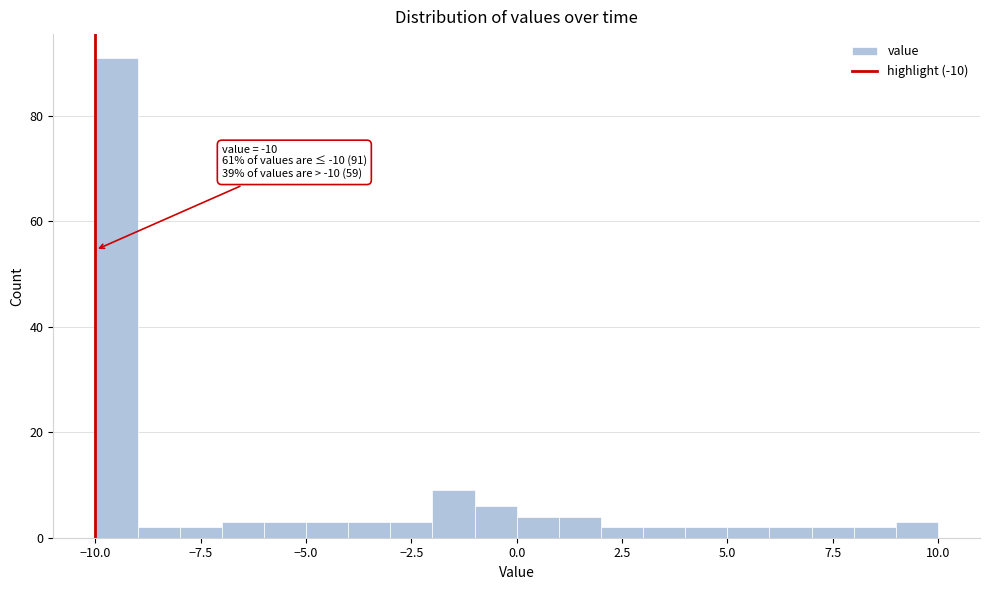

Read against the x-axis, roughly where is the centre of the tallest bar?

-9.5